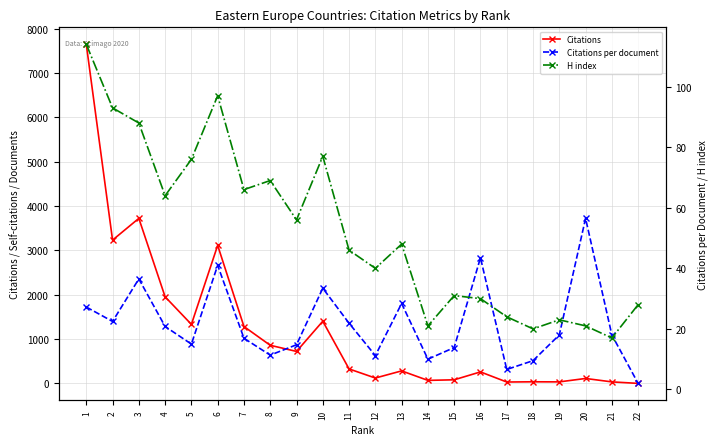

True or false: Citations has a value of 23.8 at 19.

False